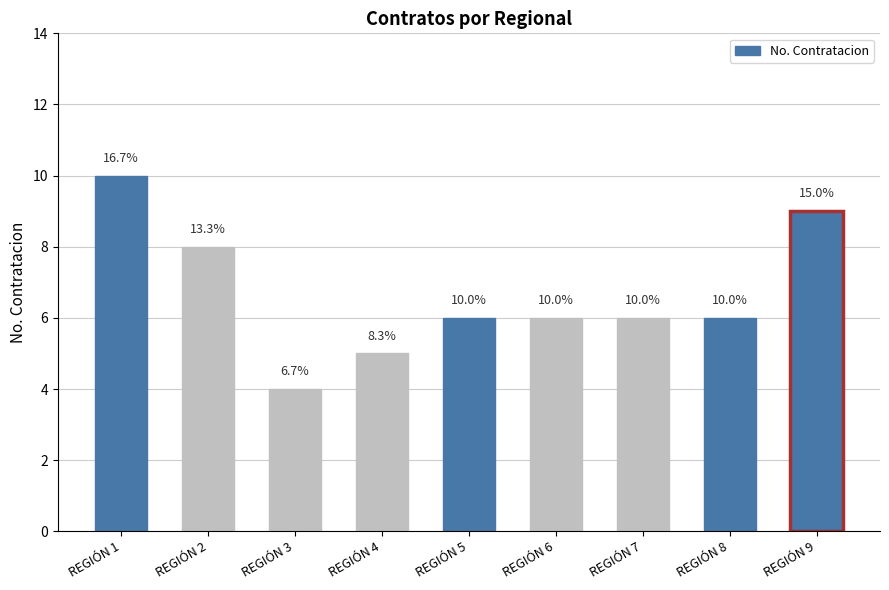

What is the sum of the values at REGIÓN 6 and REGIÓN 4?

11